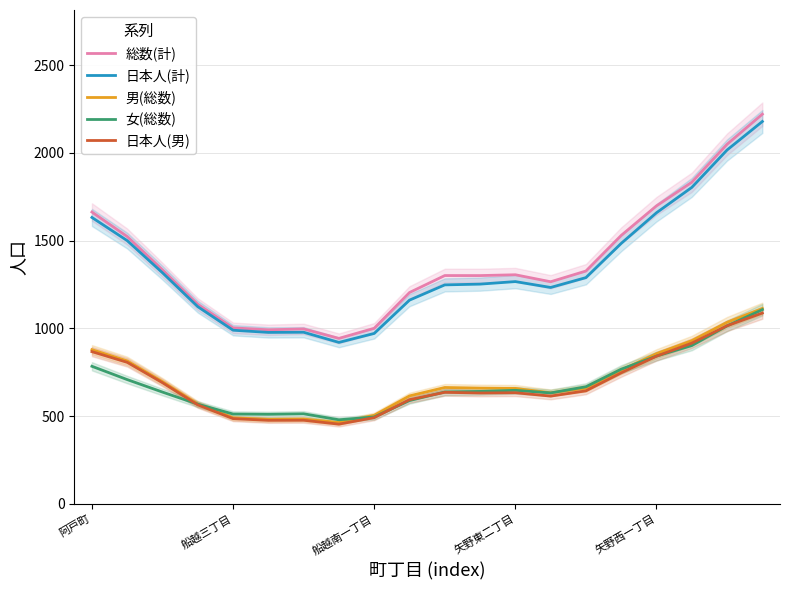

Where is the first local maximum for 男(総数)?

6